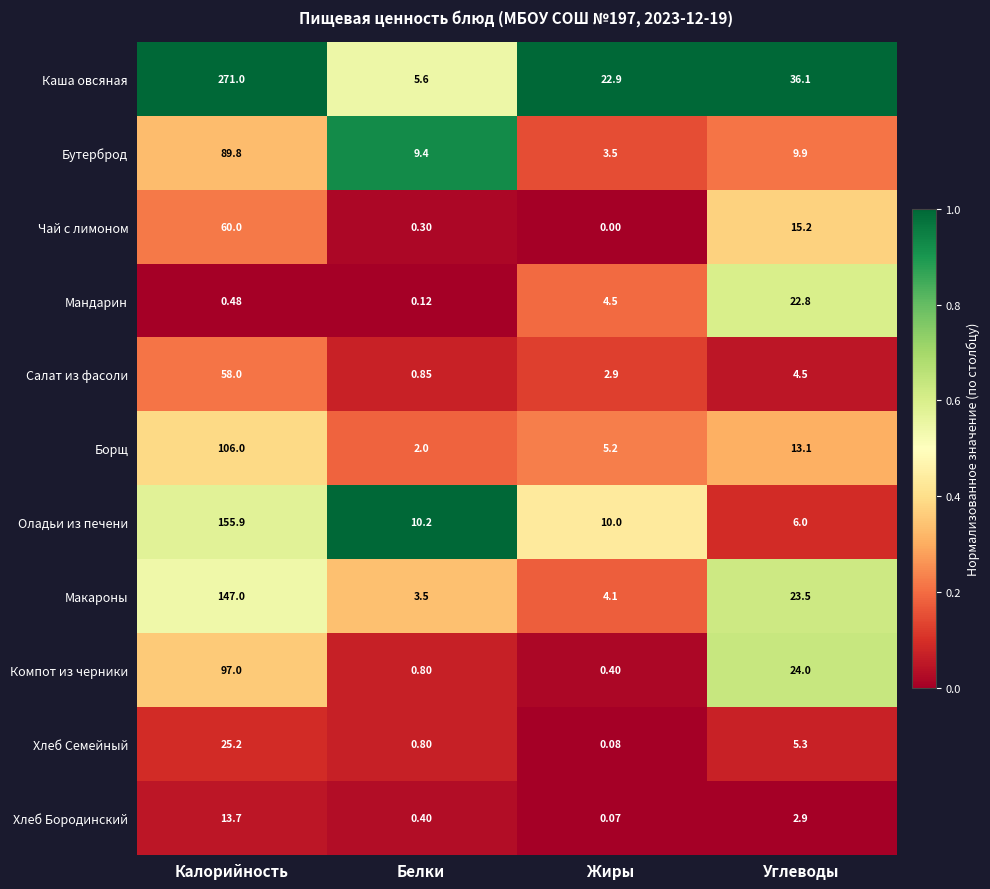

At which label is Компот из черники closest to 48?

Углеводы